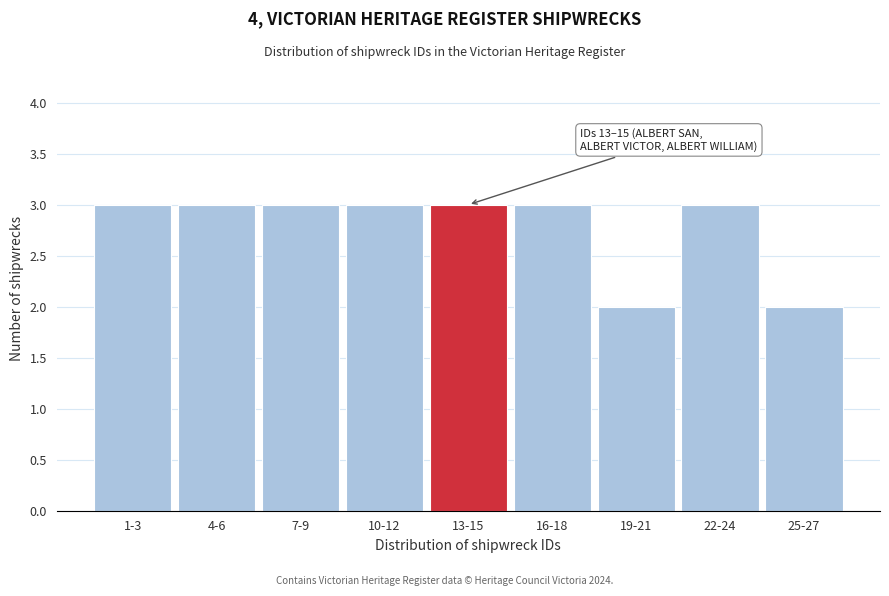

Reading right to left, list all the values displayed in this chart.

2	3	2	3	3	3	3	3	3